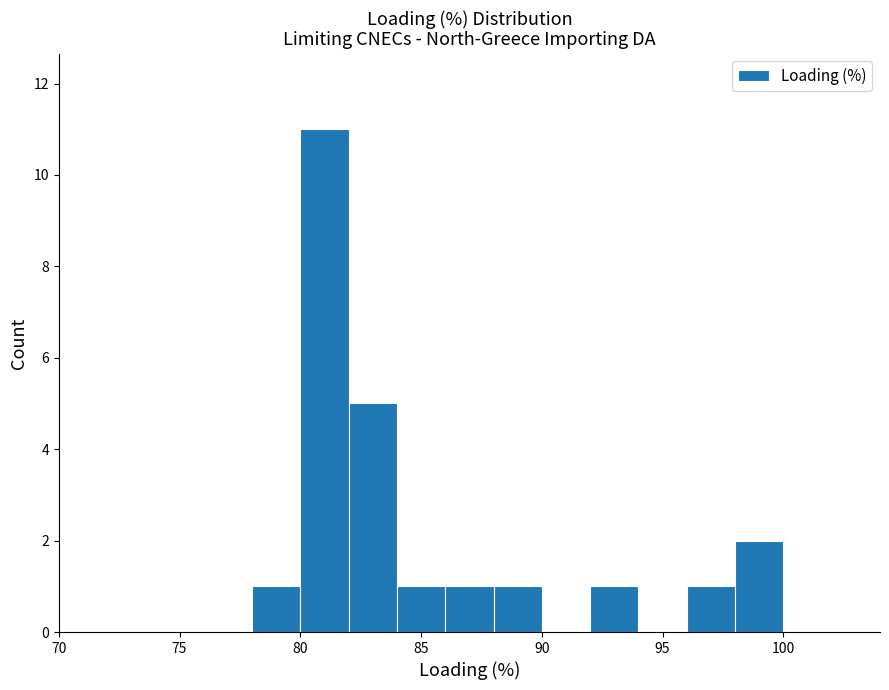

Over which range of the x-axis is the bar tallest?

80 to 82